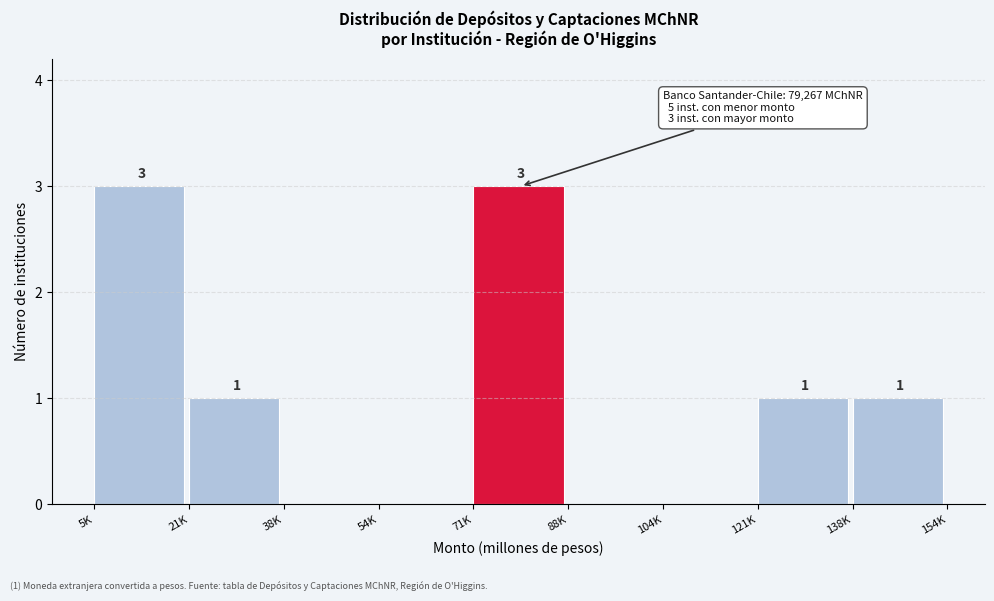

Reading left to right, list all the values displayed in this chart.

5K=3	21K=1	38K=0	54K=0	71K=3	88K=0	104K=0	121K=1	138K=1